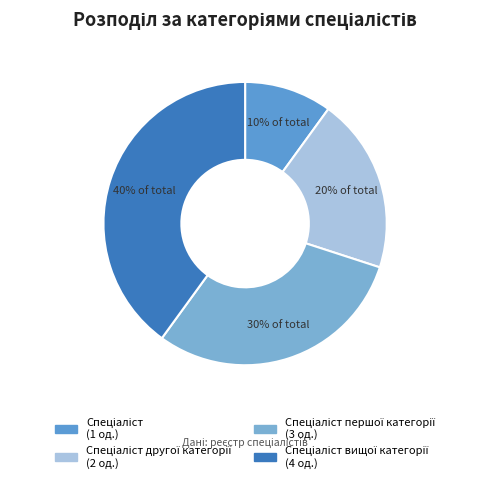

Is there any slice that represents more than half of the pie?

No